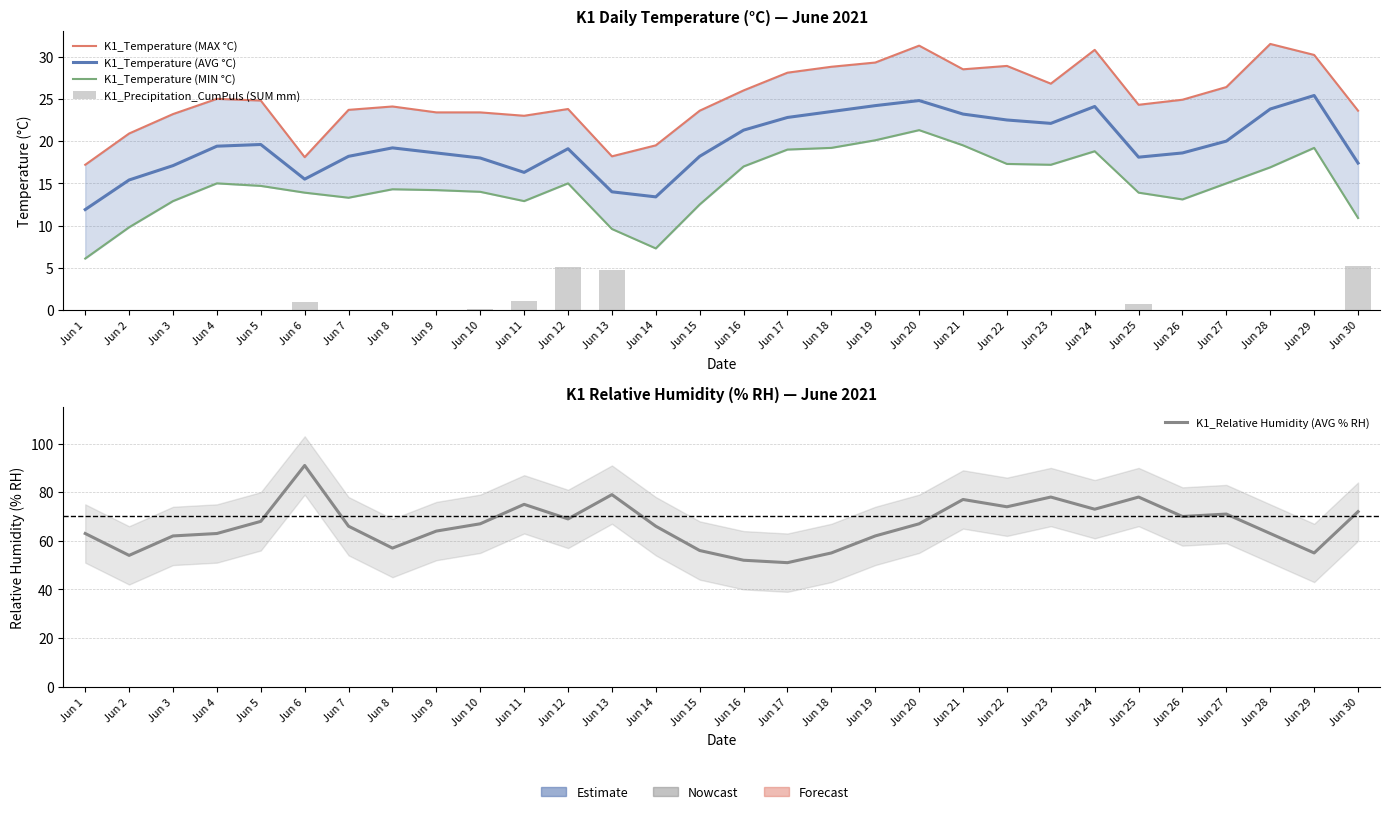

What are all the series names shown in the legend?

K1_Temperature (MAX °C), K1_Temperature (AVG °C), K1_Temperature (MIN °C), K1_Precipitation_CumPuls (SUM mm), K1_Relative Humidity (AVG % RH)